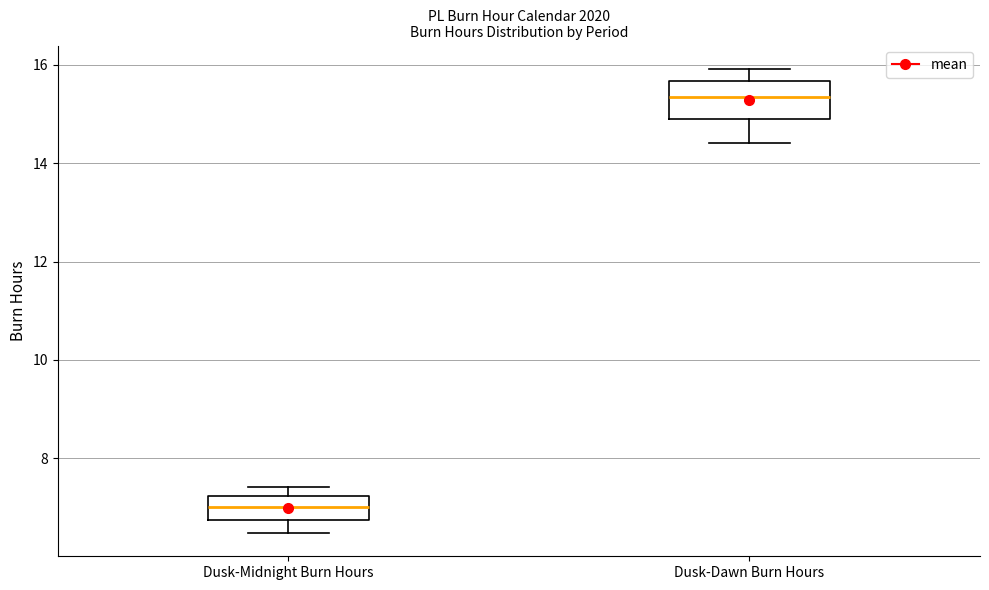

Where is the lower edge of the box for Dusk-Midnight Burn Hours on the y-axis? The values are not printed on the chart, so give them approximately, as read against the axis.

6.8